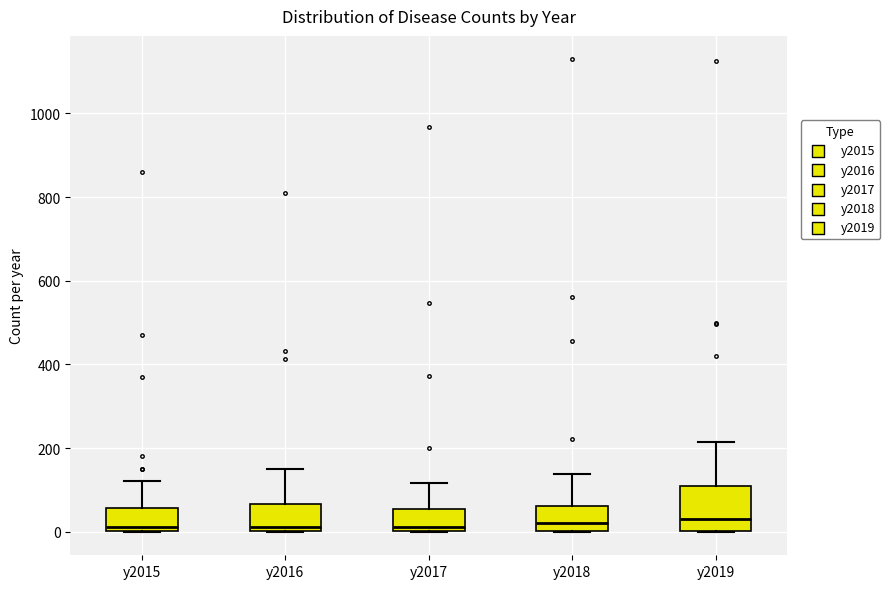

Which box is the tallest, from its lower edge to its upper edge?

y2019